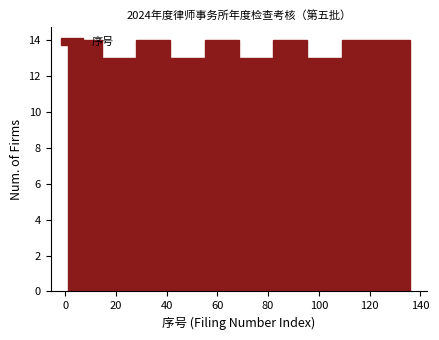

Reading left to right, list every bar in this chart as the range it spans on the x-axis followed by its height. Neither the bar edges nor the heights are printed on the chart, so give them approximately, as read against the axes.

1.0 to 14.5: 14
14.5 to 28.0: 13
28.0 to 41.5: 14
41.5 to 55.0: 13
55.0 to 68.5: 14
68.5 to 82.0: 13
82.0 to 95.5: 14
95.5 to 109.0: 13
109.0 to 122.5: 14
122.5 to 136.0: 14